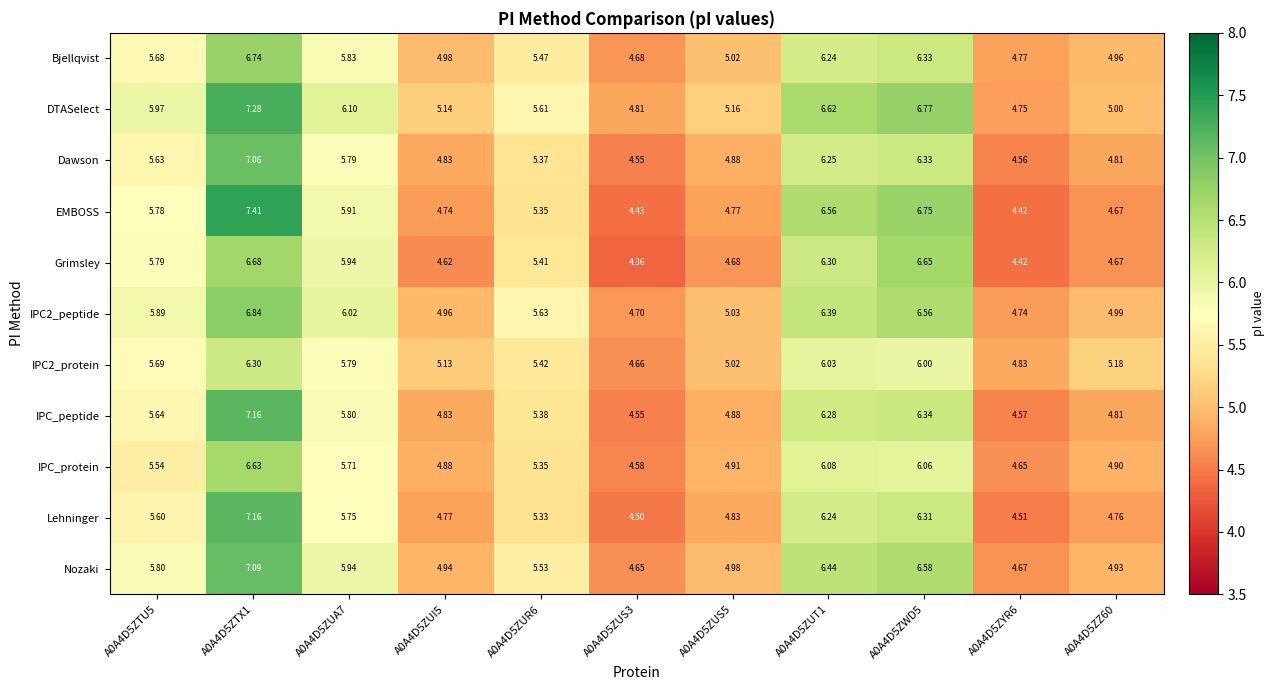

Which series has the largest total across all categories?

DTASelect